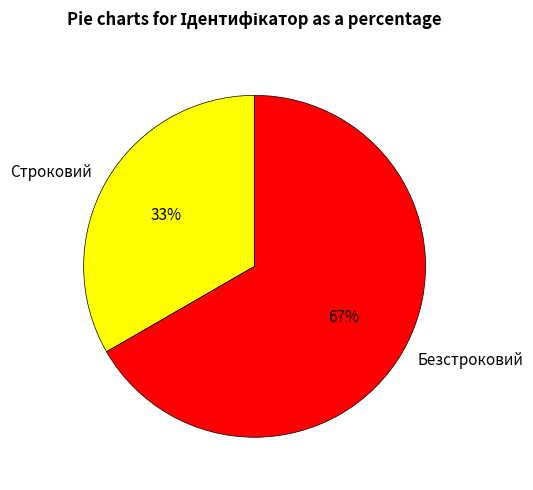

To the nearest percent, what percentage of the pie is Безстроковий?

67%